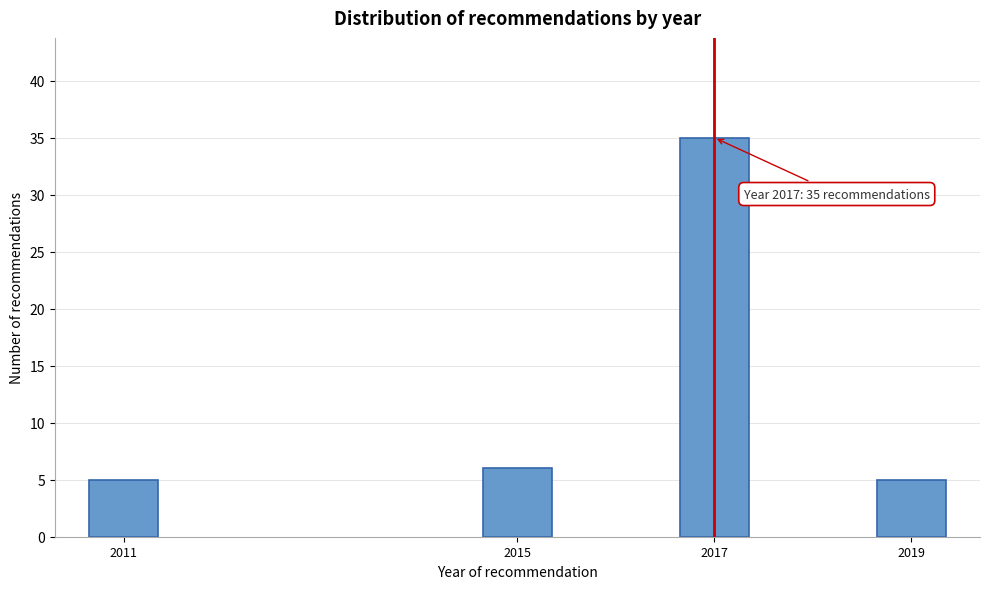

Reading left to right, list all the values displayed in this chart.

2011=5	2015=6	2017=35	2019=5